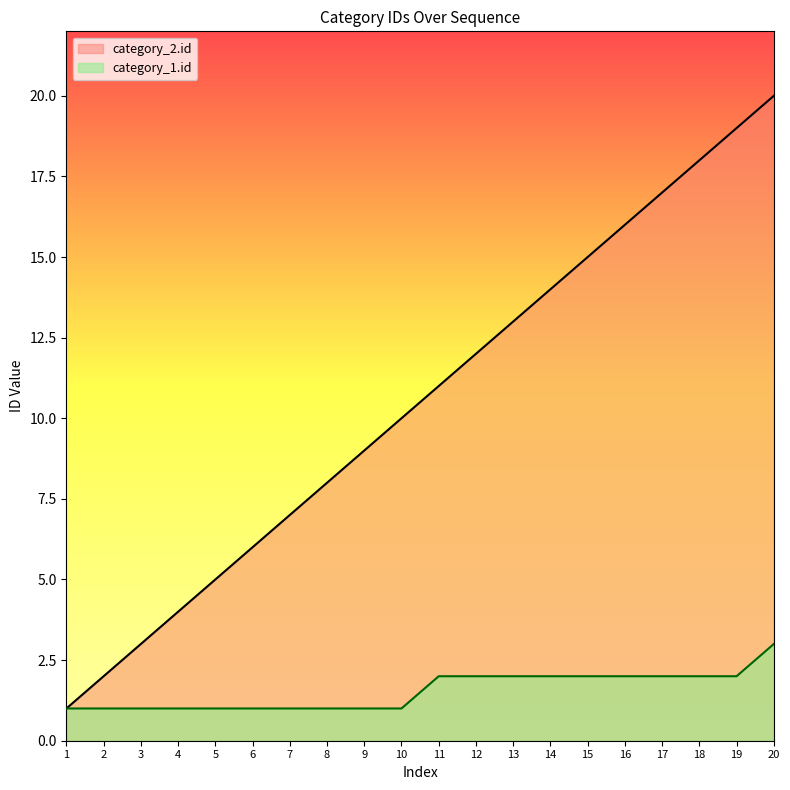

At which category does the chart reach its minimum across all series?

1